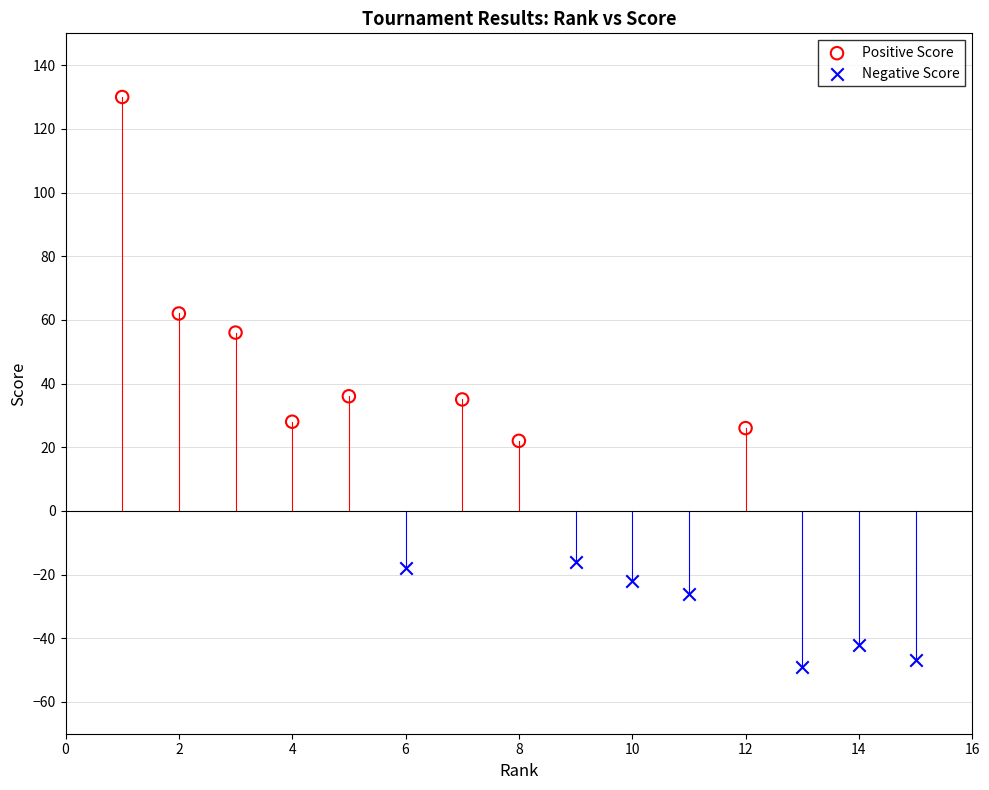

Which series reaches the minimum Y coordinate?

Negative Score